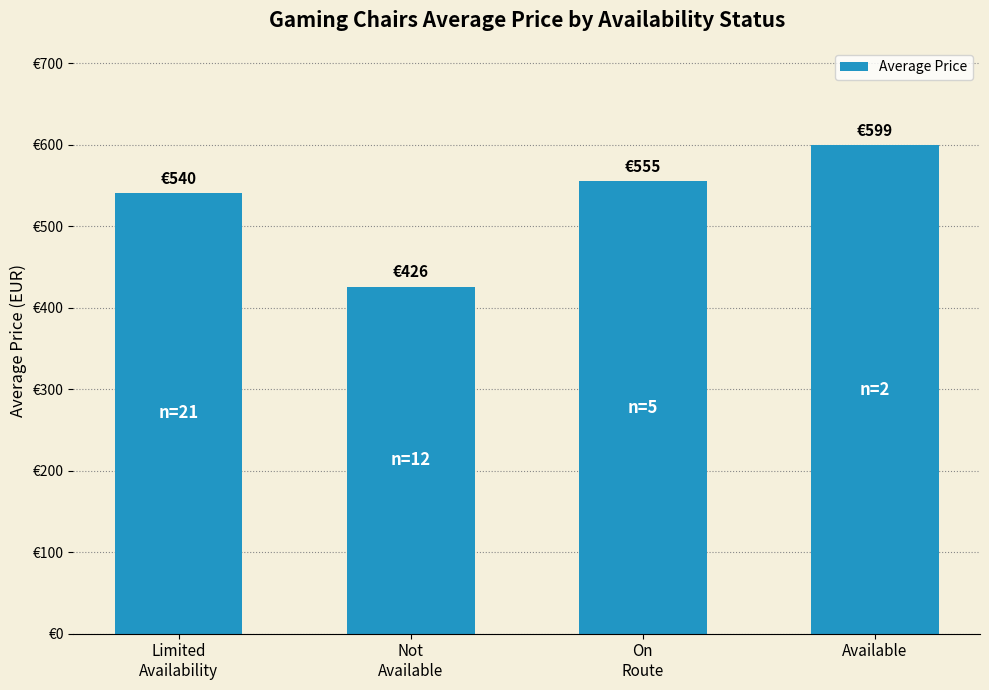

Reading right to left, transcribe all the data shown in this chart.

Available=599.0	On
Route=555.0	Not
Available=425.7	Limited
Availability=540.4